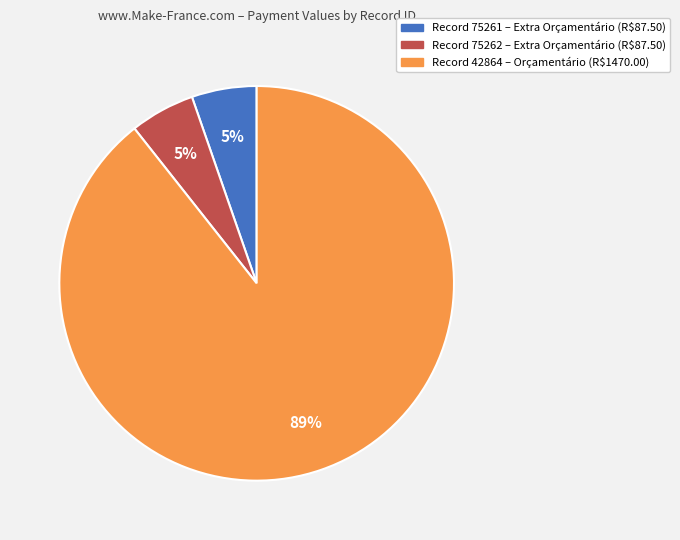

Does any single category account for the majority?

Yes